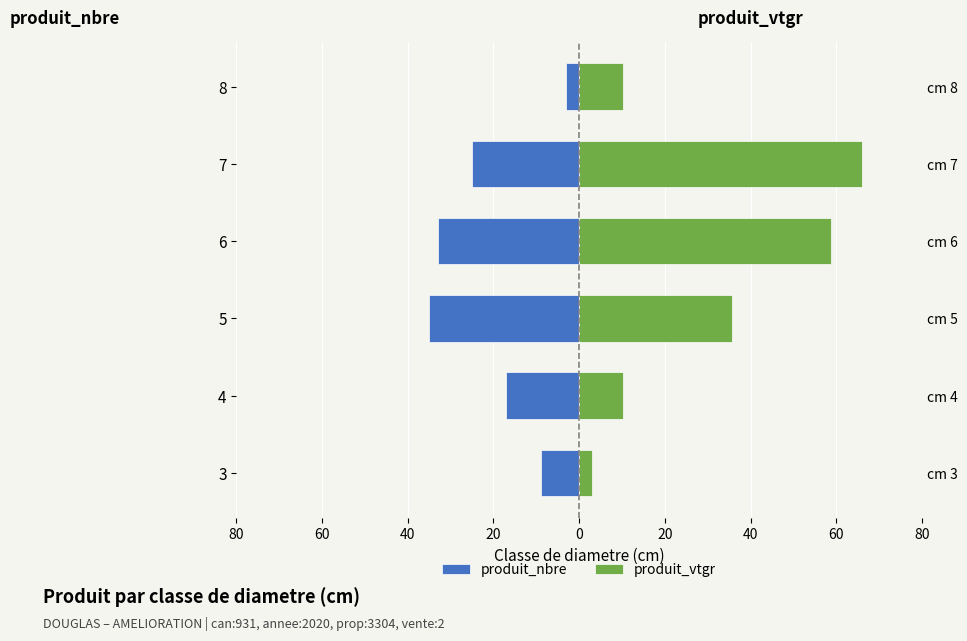

What is the lowest value of the produit_vtgr series?

3.1